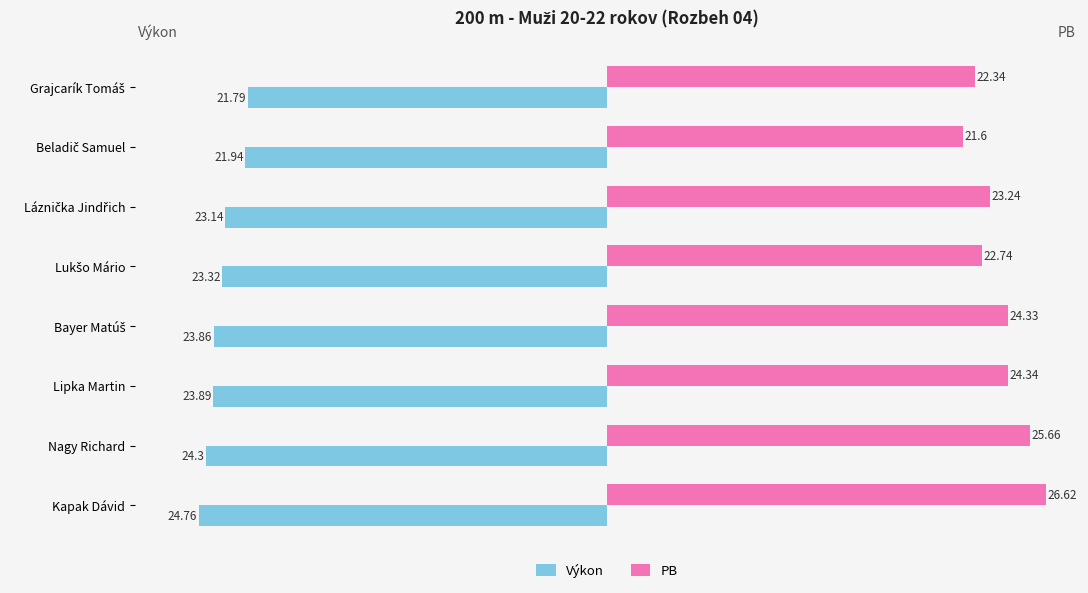

What is the difference between the highest and lowest values at Lipka Martin?

48.2